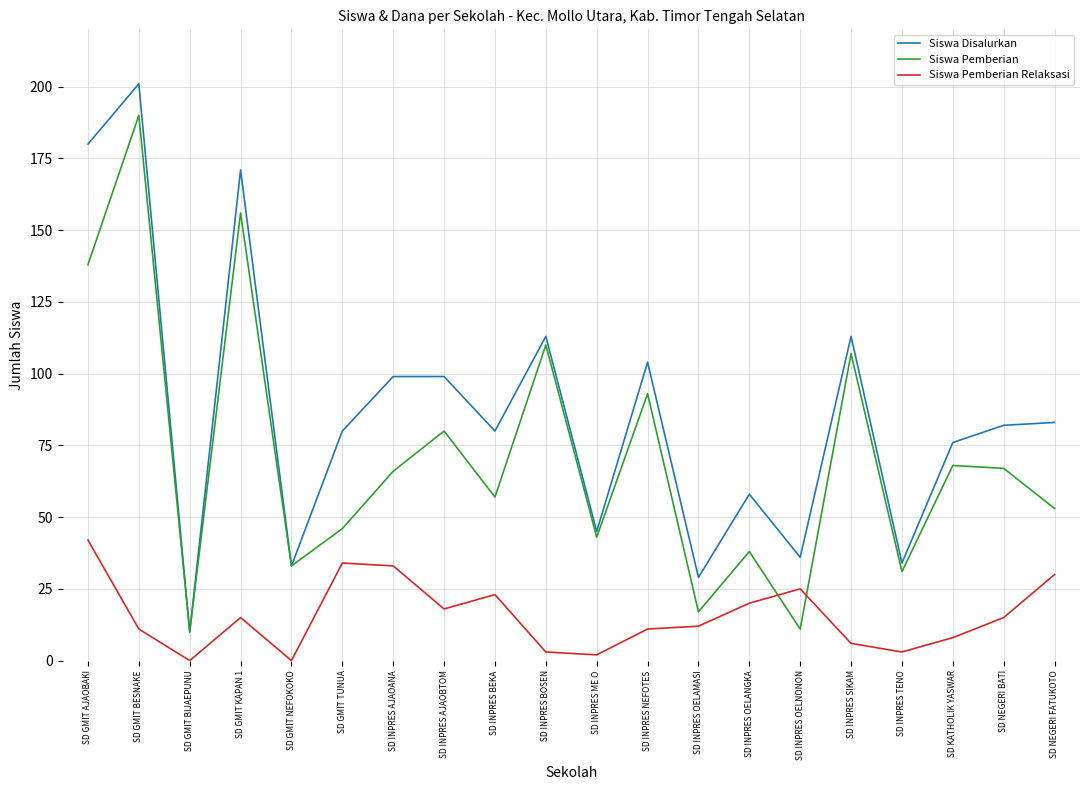

What position from the right is SD INPRES NEFOTES?

9